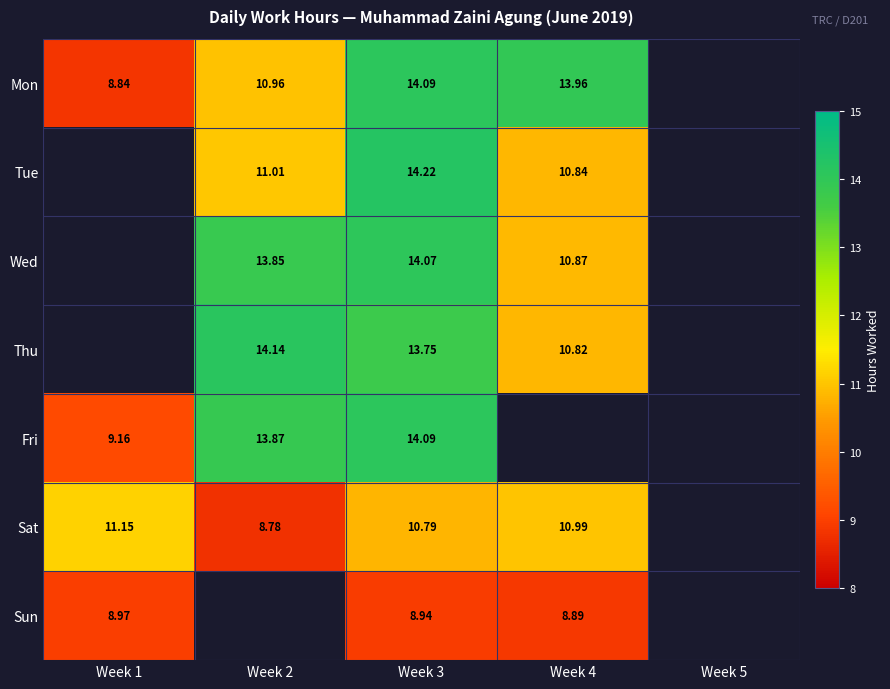

At which label does Sun reach its minimum?

Week 4